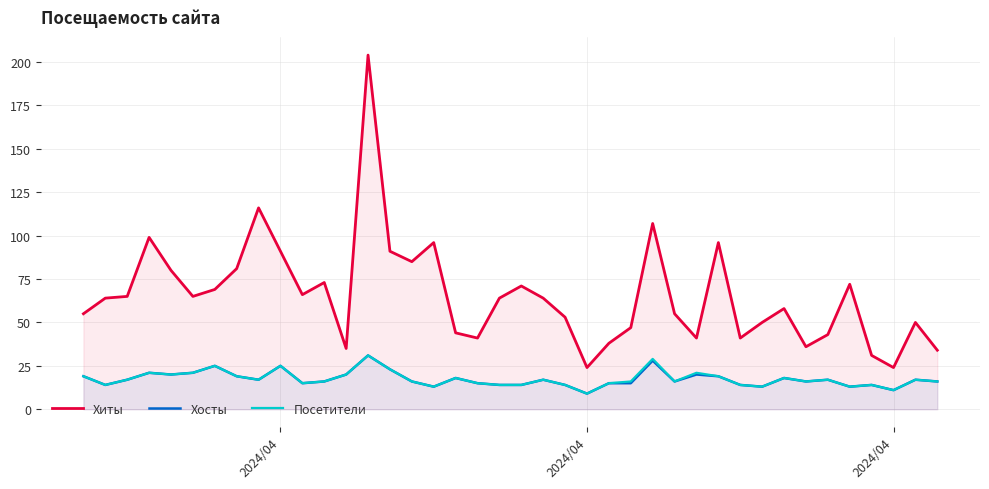

What is the value of the Посетители point at the 13th from the left?

20